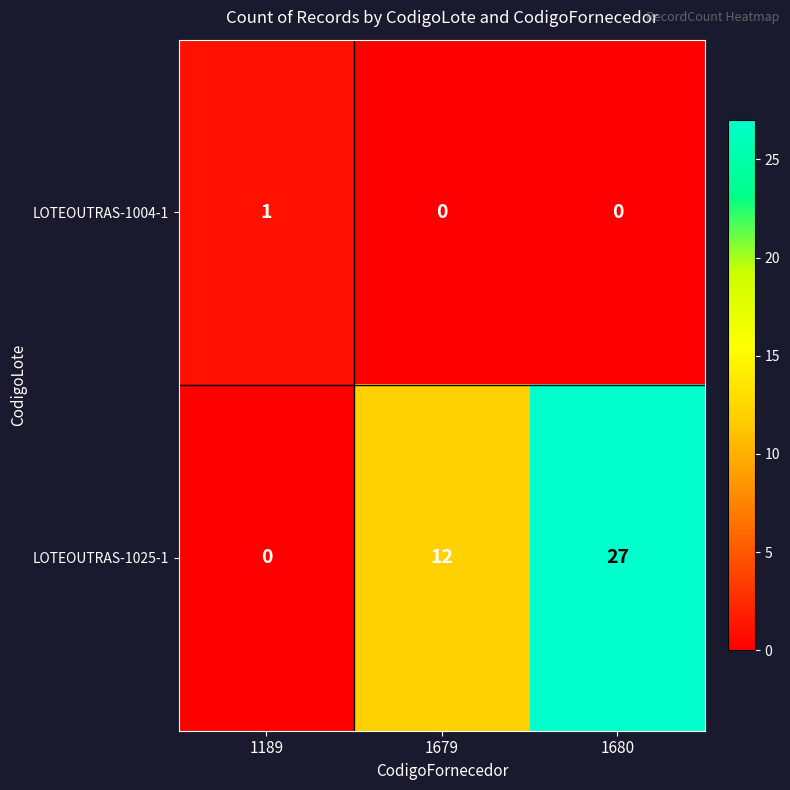

The LOTEOUTRAS-1025-1 series shows 27 at 1680. True or false?

True